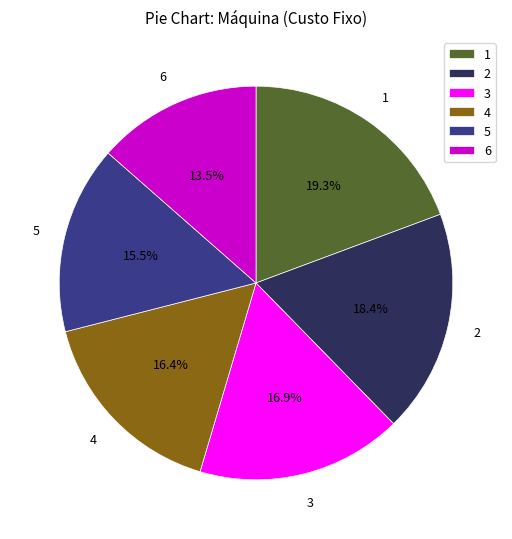

Combined, do 2 and 6 account for over 50%?

No